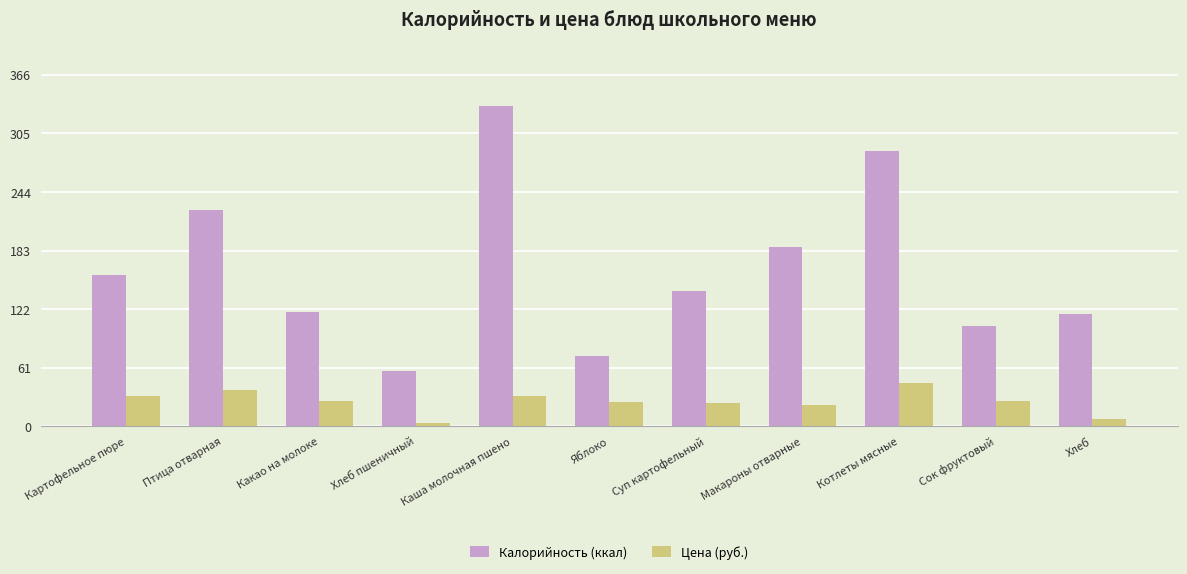

What is the highest value of the Цена (руб.) series?

45.0